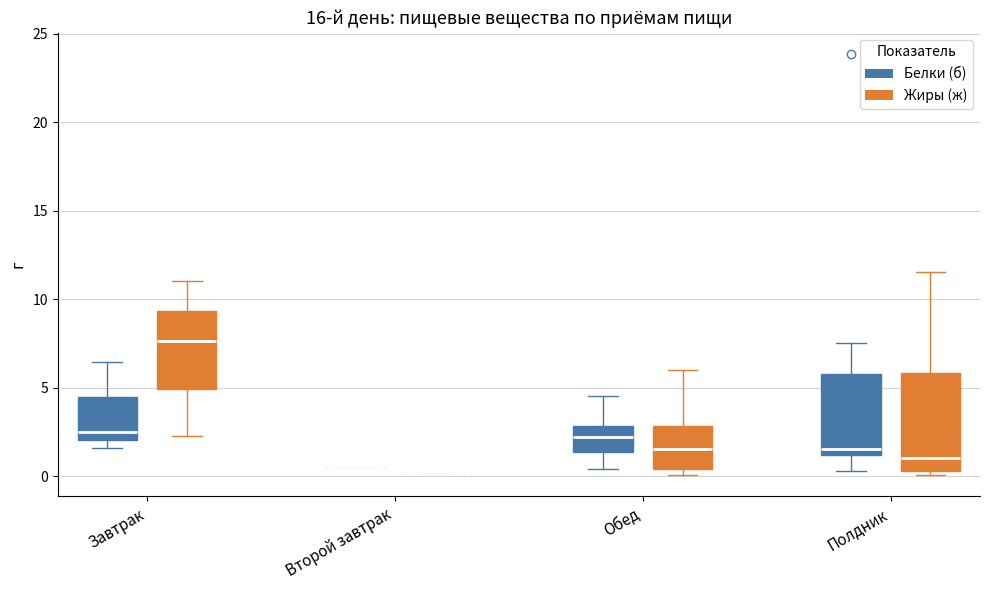

Reading left to right, read every box against the y-axis: the position of its median line, the range the box covers, and the ends of its whiskers. The values are not printed on the chart, so give them approximately, as read against the axis.

Завтрак (Белки (б)): median 2.5, box 2.0 to 4.5, whiskers 1.5 to 6.5
Завтрак (Жиры (ж)): median 7.5, box 5.0 to 9.5, whiskers 2.5 to 11.0
Второй завтрак (Белки (б)): box collapsed to a line at 0.5, whiskers 0.5 to 0.5
Второй завтрак (Жиры (ж)): box collapsed to a line at 0.0, whiskers 0.0 to 0.0
Обед (Белки (б)): median 2.0, box 1.5 to 3.0, whiskers 0.5 to 4.5
Обед (Жиры (ж)): median 1.5, box 0.5 to 3.0, whiskers 0.0 to 6.0
Полдник (Белки (б)): median 1.5, box 1.0 to 6.0, whiskers 0.5 to 7.5
Полдник (Жиры (ж)): median 1.0, box 0.5 to 6.0, whiskers 0.0 to 11.5